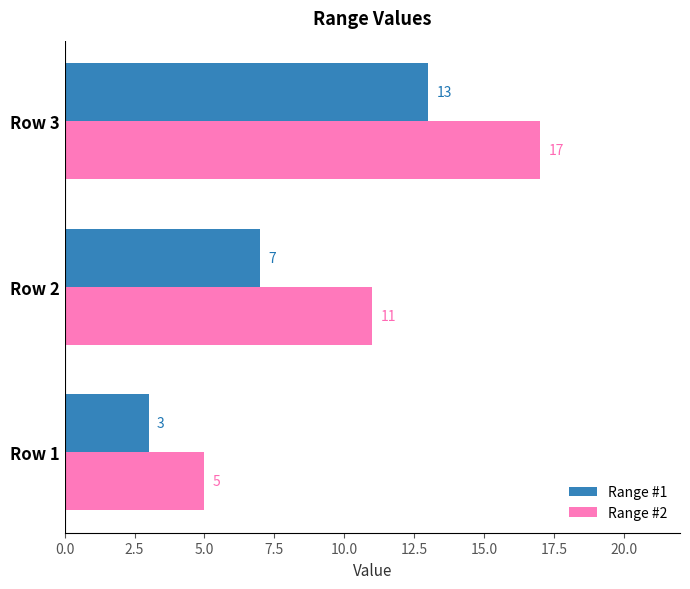

List the series in order of their peak value, lowest first.

Range #1, Range #2